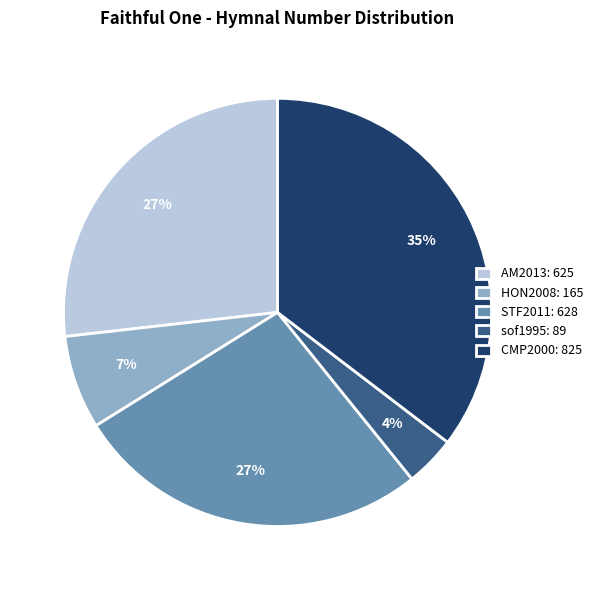

How many slices are in this pie chart?

5